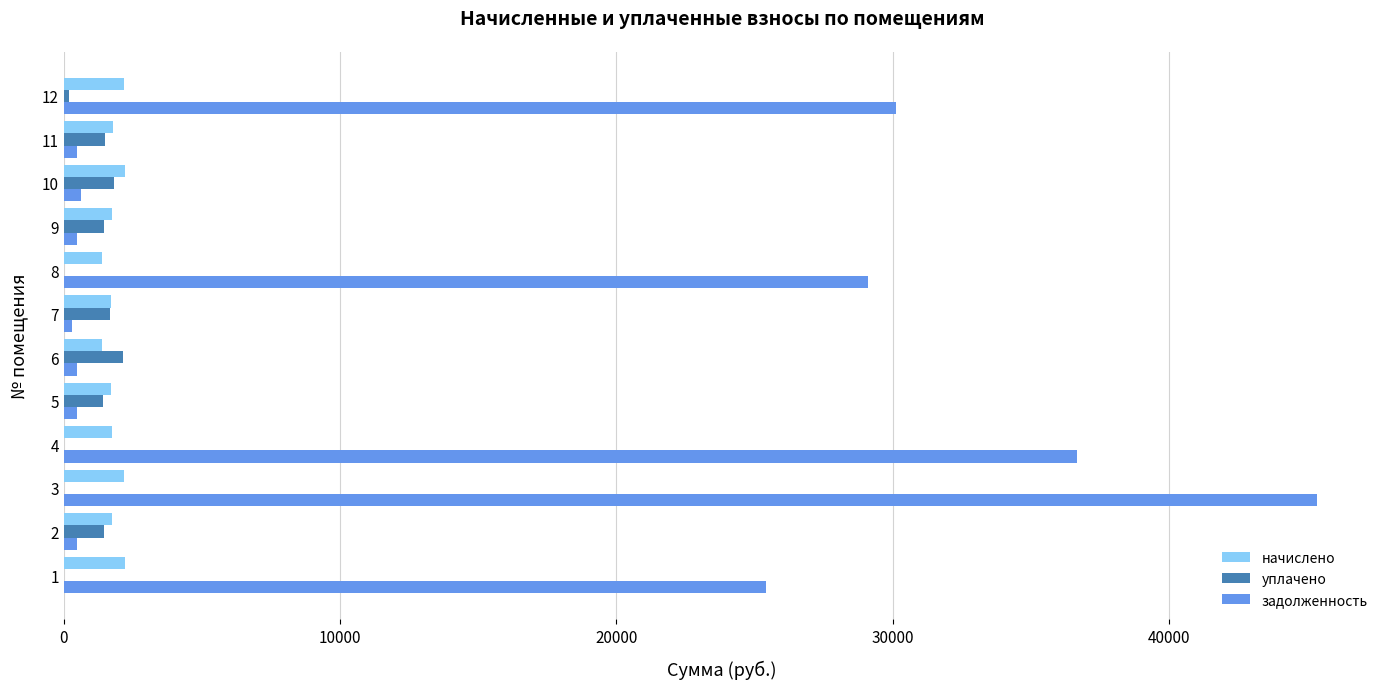

Which series has the largest total across all categories?

задолженность